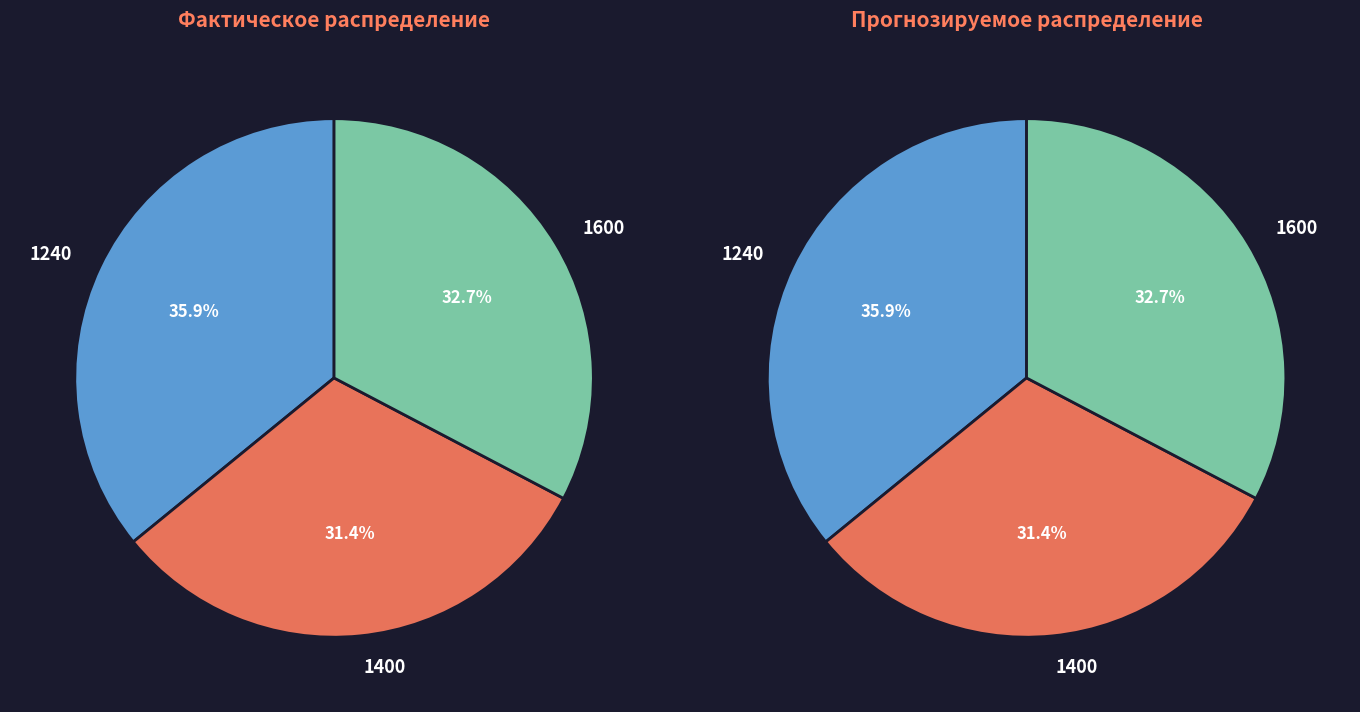

Does 1600 represent more than half of the total?

No